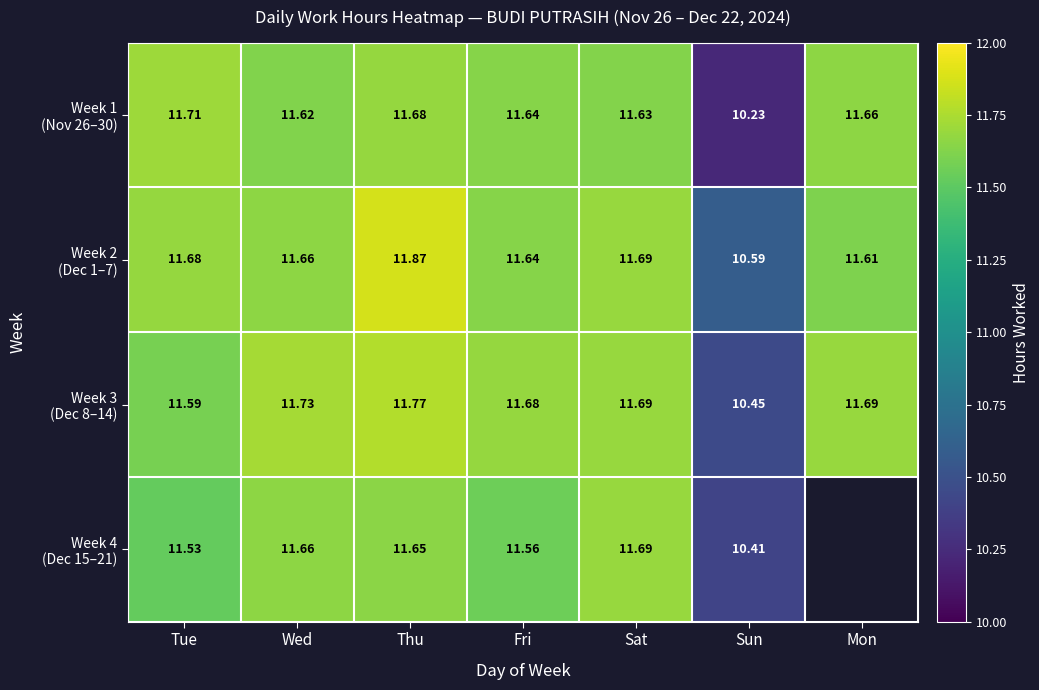

What is the difference between the maximum and second lowest values in the Week 3 (Dec 8–14) series?

0.2